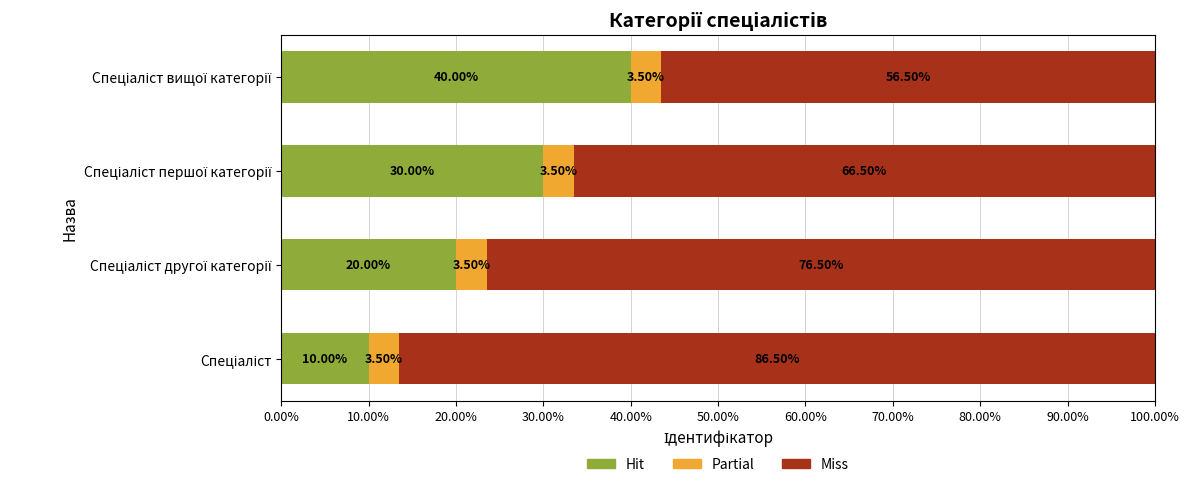

How many series are shown in this chart?

3